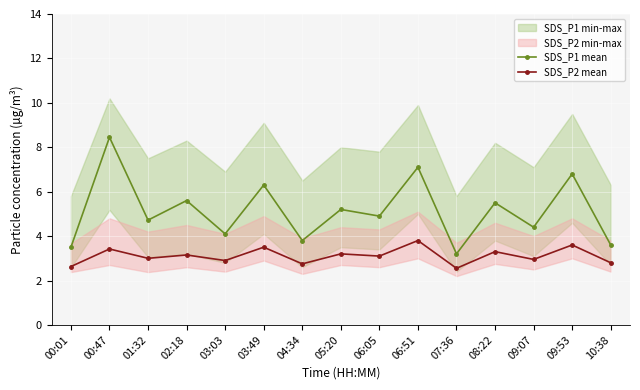

True or false: SDS_P2 mean and SDS_P1 mean cross at least once.

False